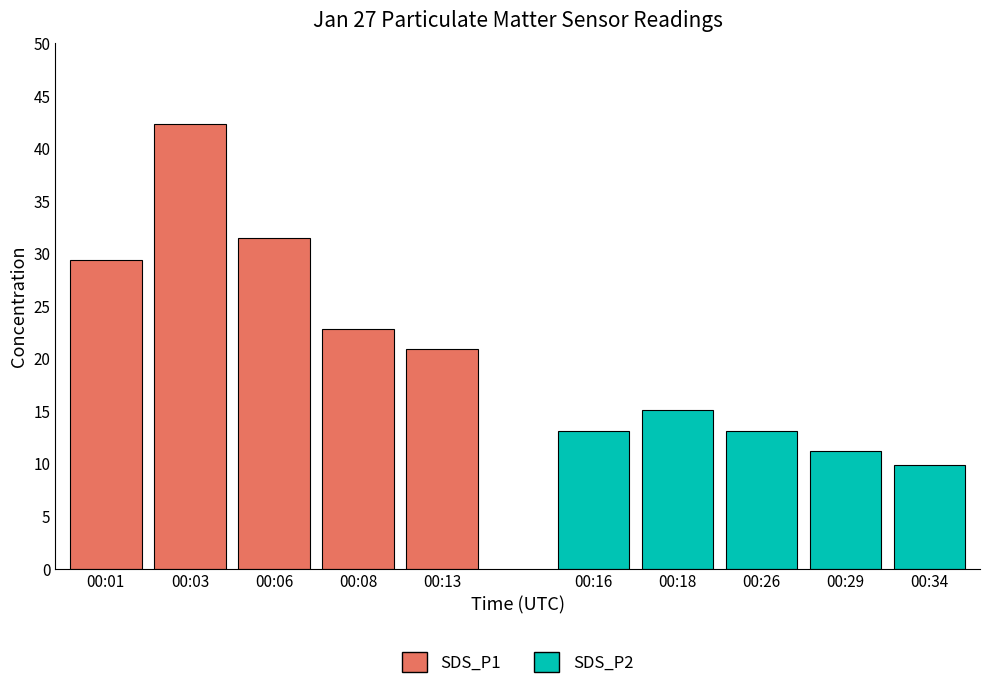

Rank the categories by SDS_P1 value from highest to lowest.

00:03, 00:06, 00:01, 00:08, 00:13